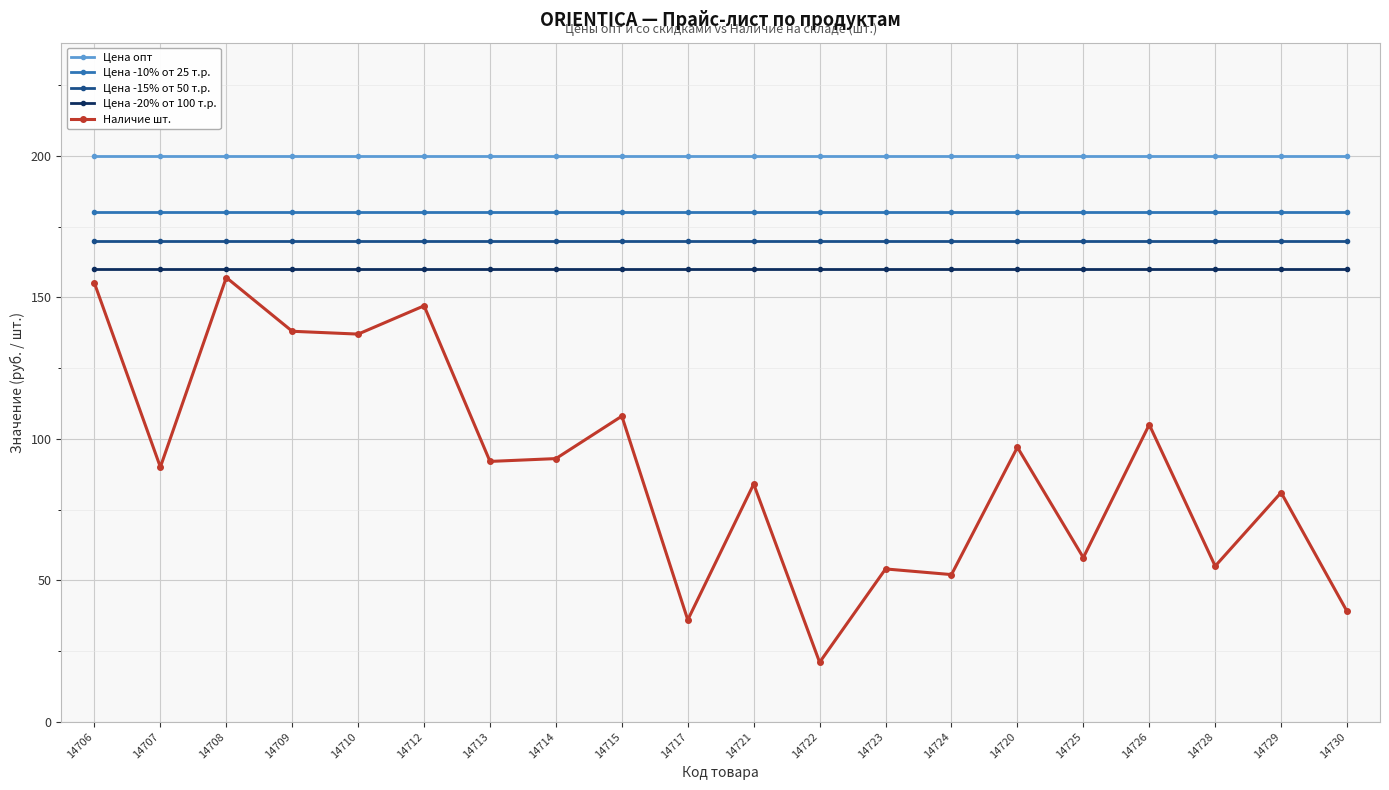

How many lines are shown in the chart?

5